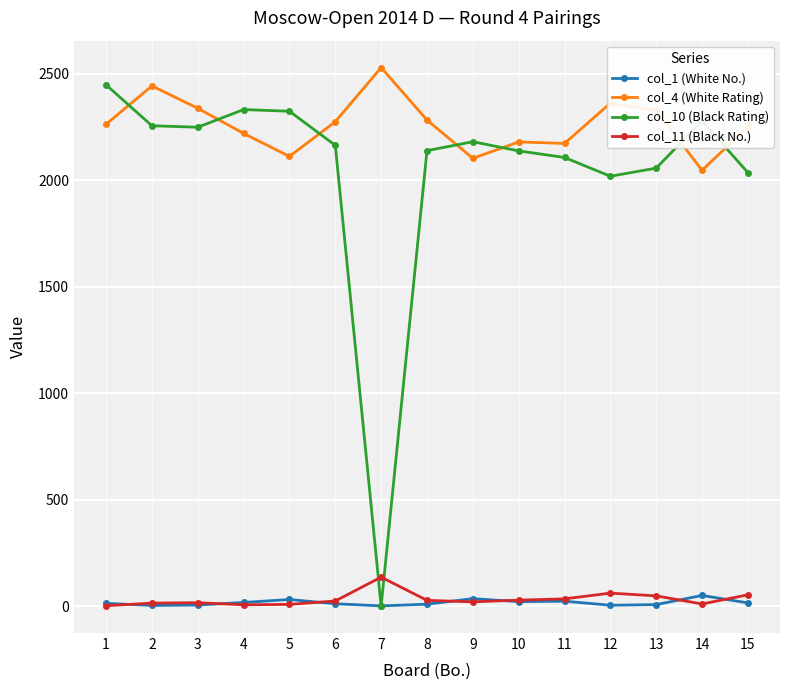

What is the value of the col_11 (Black No.) point at the 12th from the left?

61